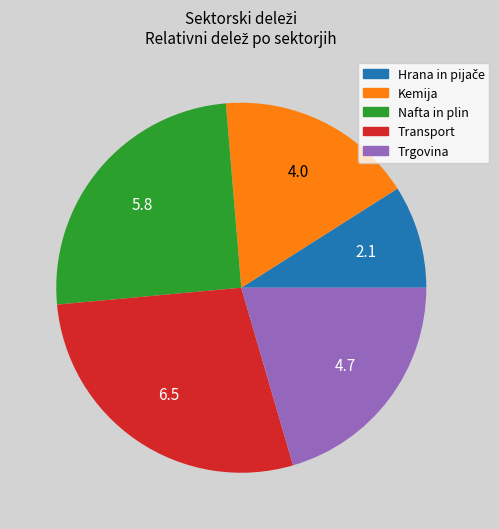

Count the number of slices in the pie.

5